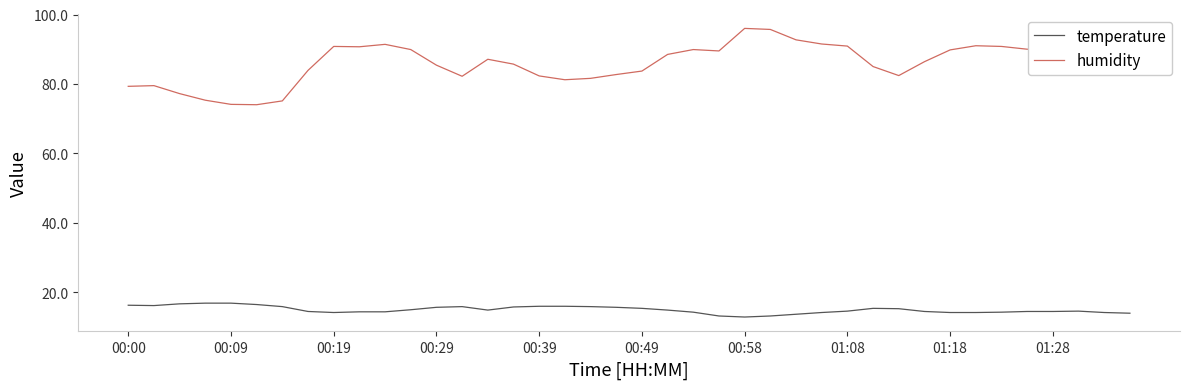

True or false: temperature and humidity intersect in this chart.

False